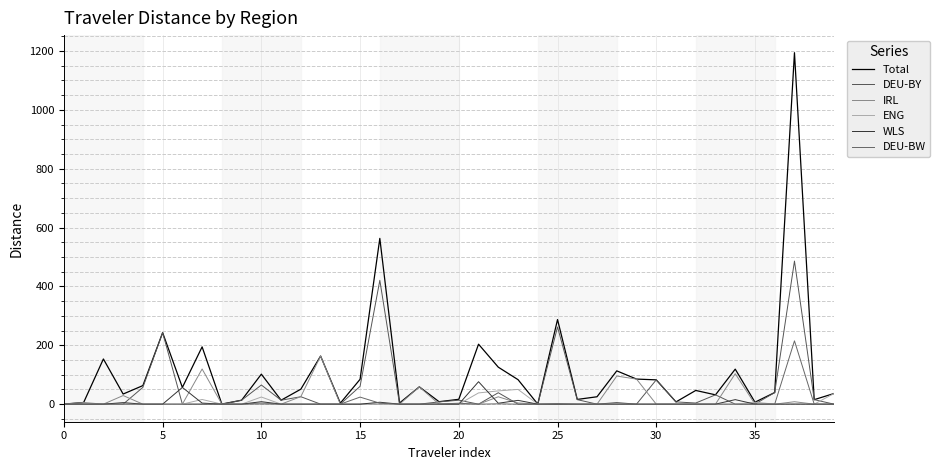

How many lines are shown in the chart?

6